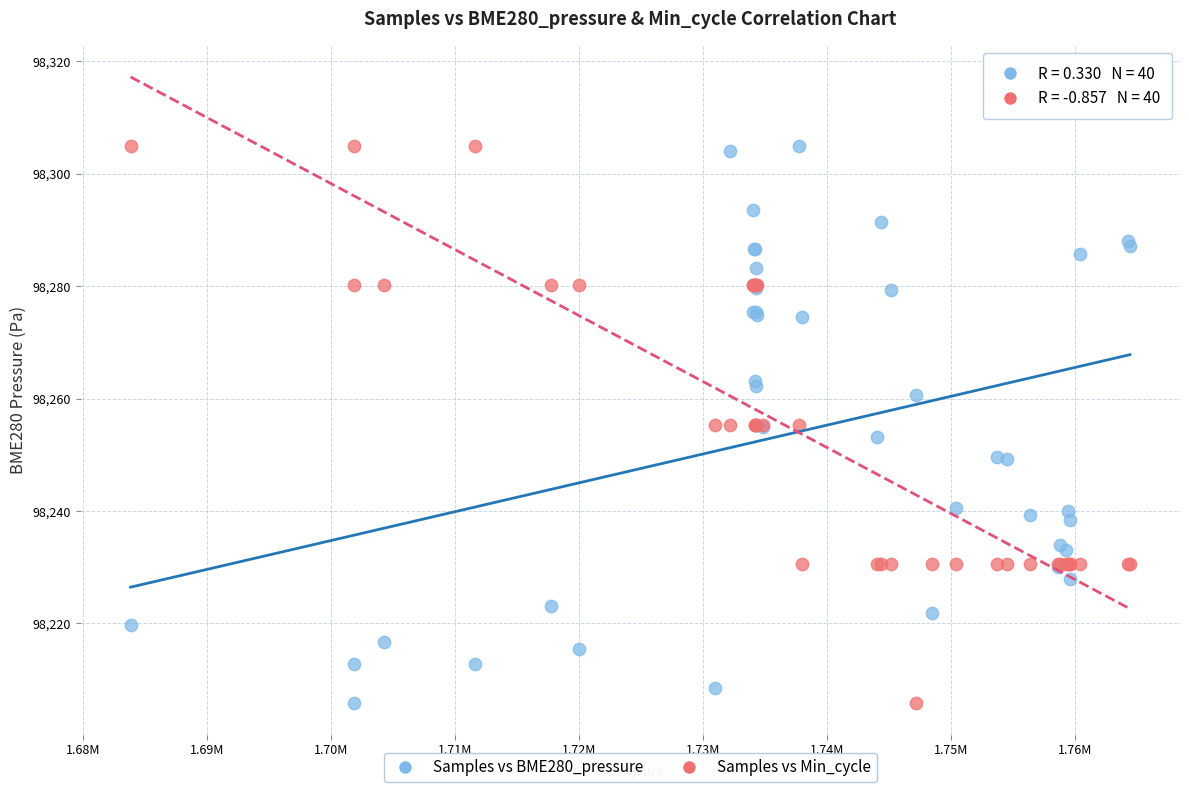

What is the X range (max minus min) for the scatter plot?

80646.0